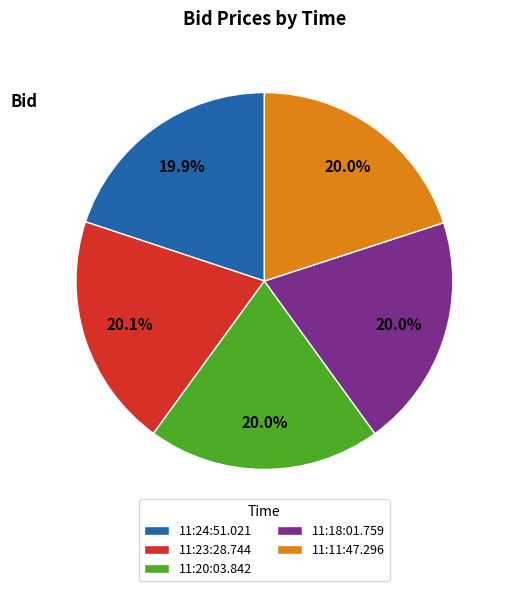

How many slices are in this pie chart?

5